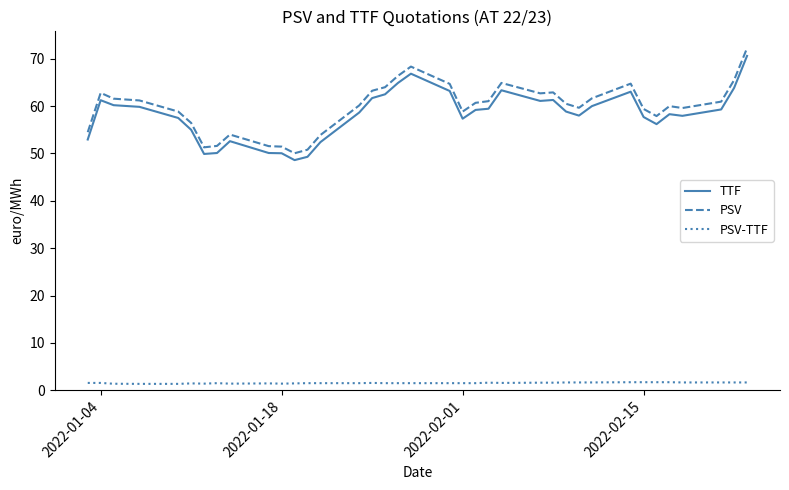

True or false: PSV and PSV-TTF cross at least once.

False